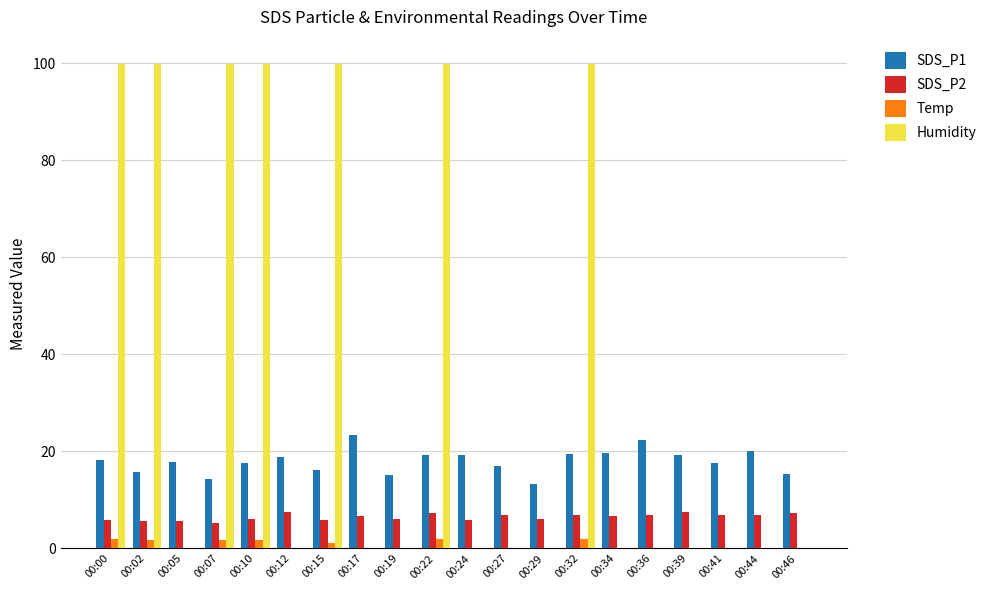

Does the chart contain stacked bars?

No